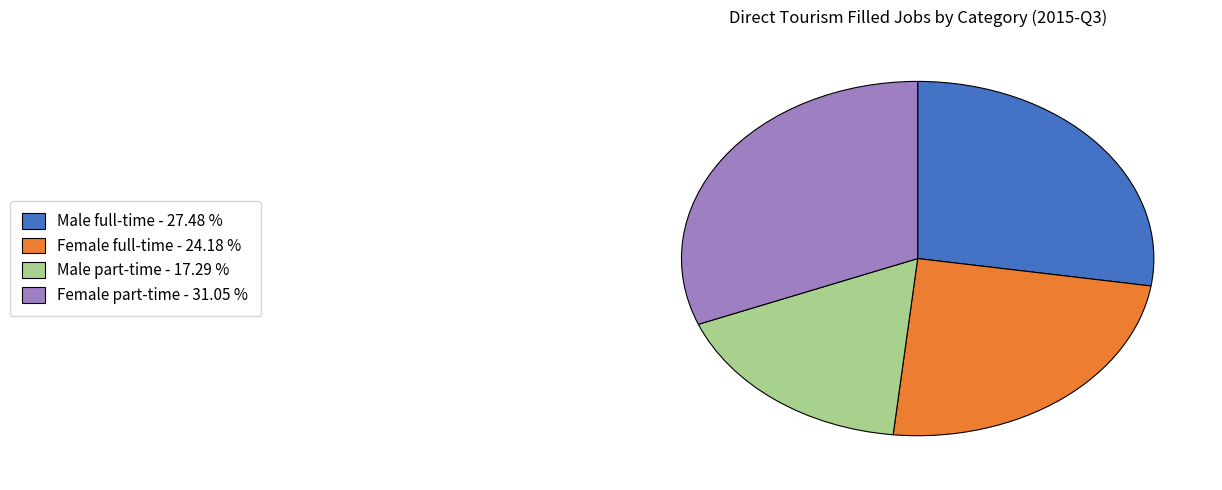

Which has a higher value, Male part-time or Female full-time?

Female full-time